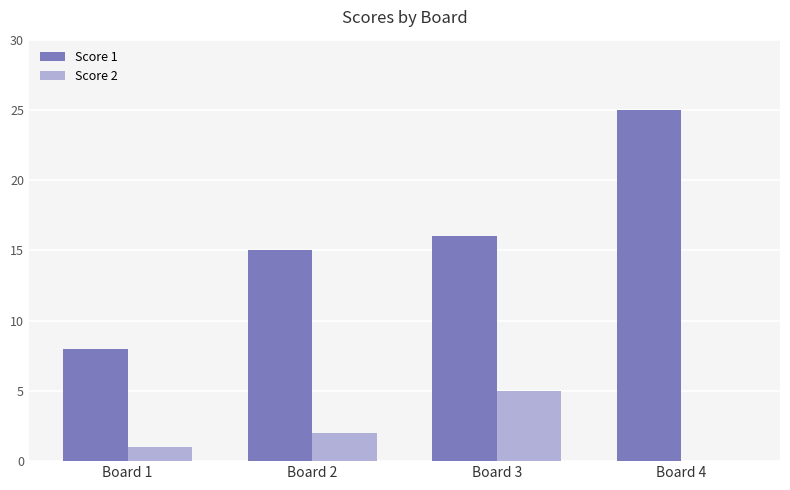

Are the bars horizontal?

No